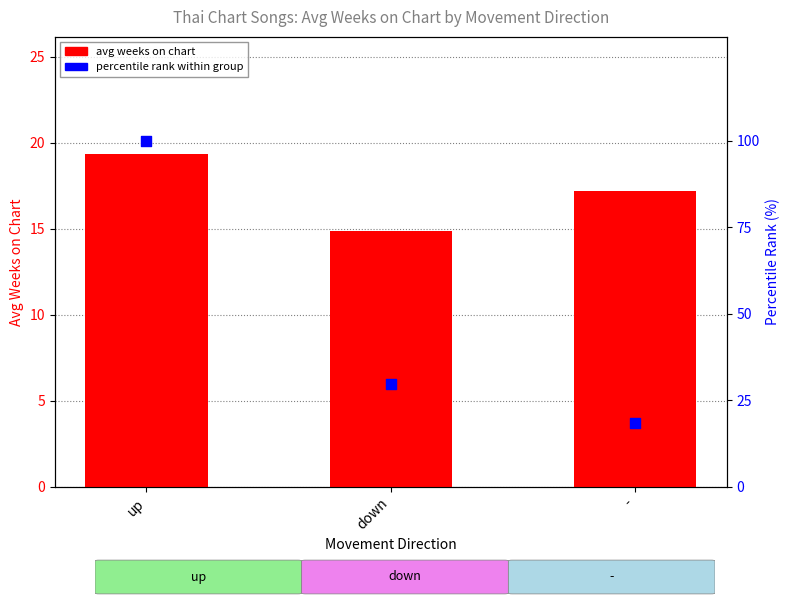

Is the value of avg weeks on chart at - greater than the value of percentile rank at down?

No